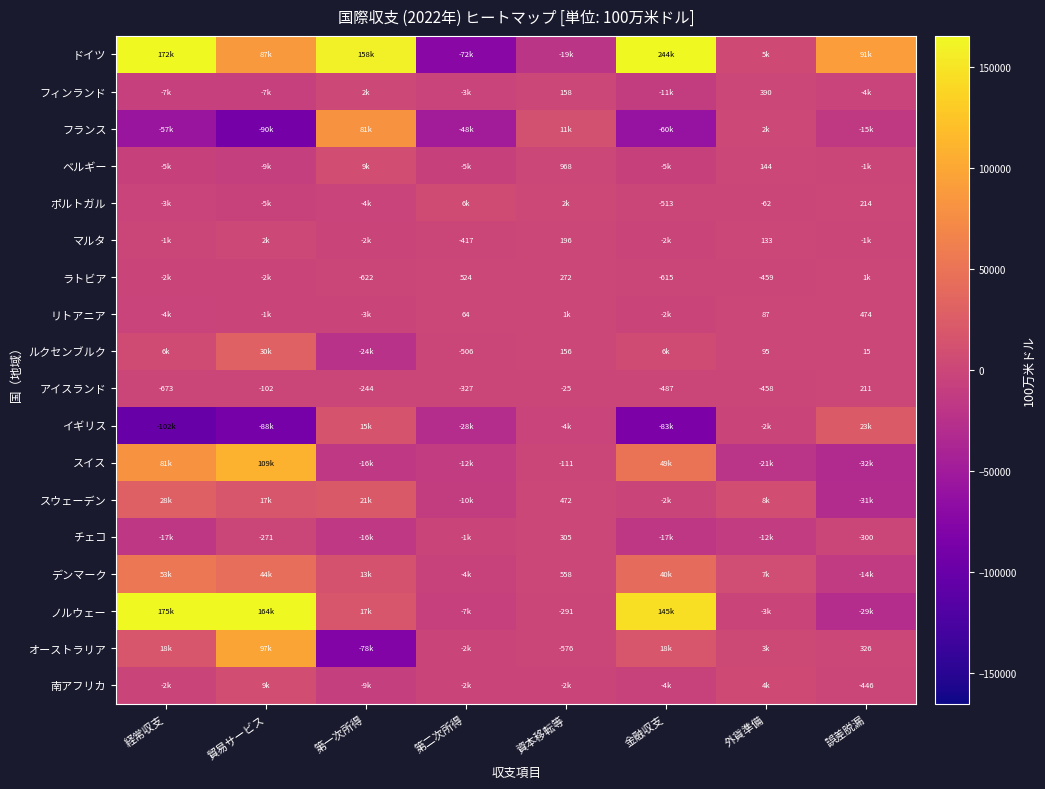

True or false: マルタ has a value of 202.9 at 外貨準備.

False